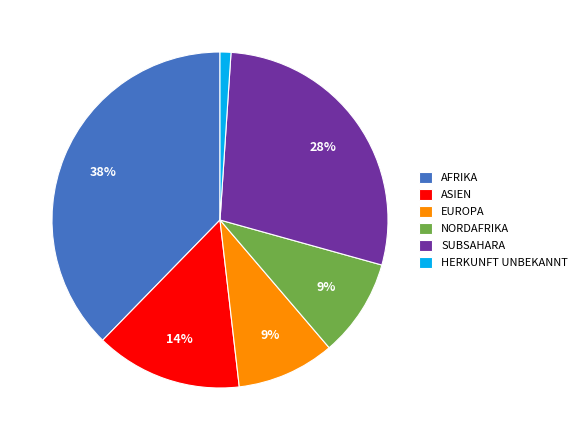

What percentage is the NORDAFRIKA slice, to the nearest percent?

9%